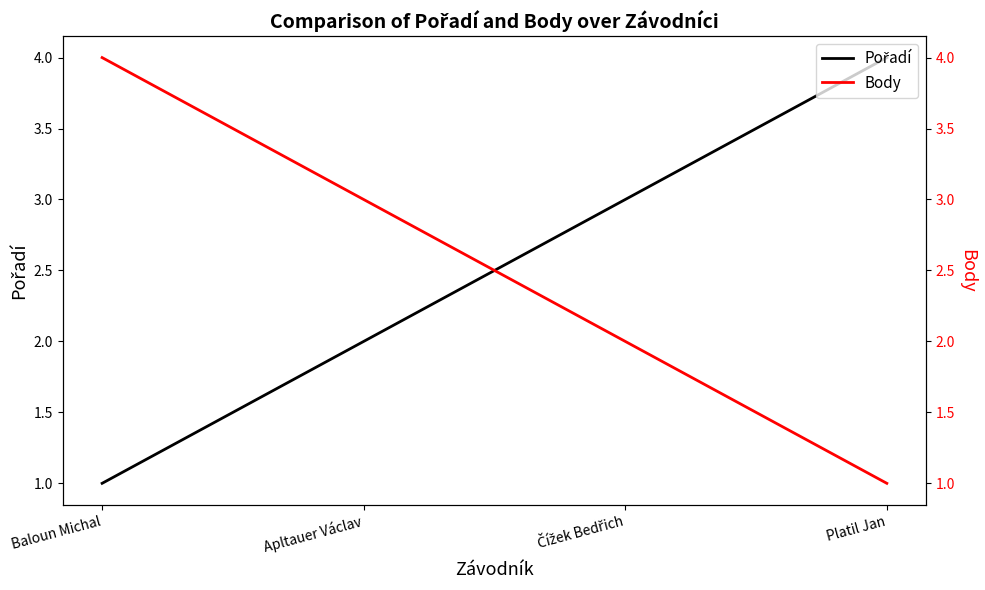

Which series ends up on top after the final intersection of Pořadí and Body?

Pořadí